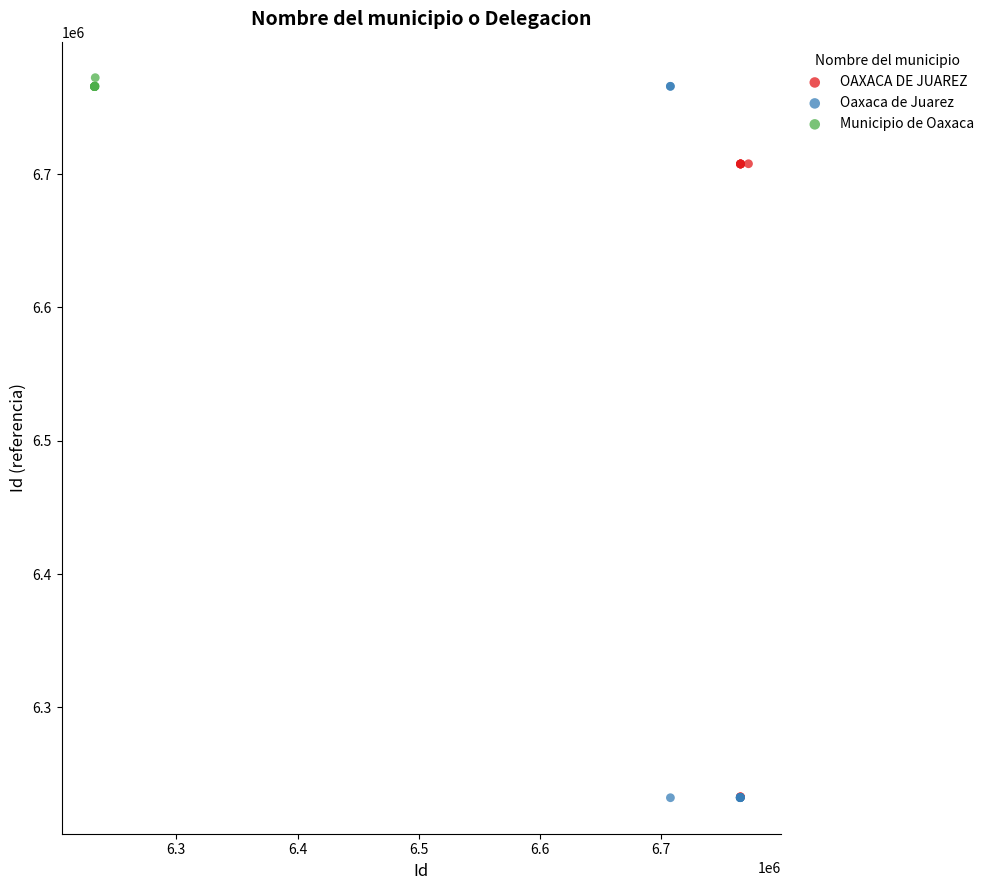

Which series has the largest Y range (max minus min)?

Oaxaca de Juarez